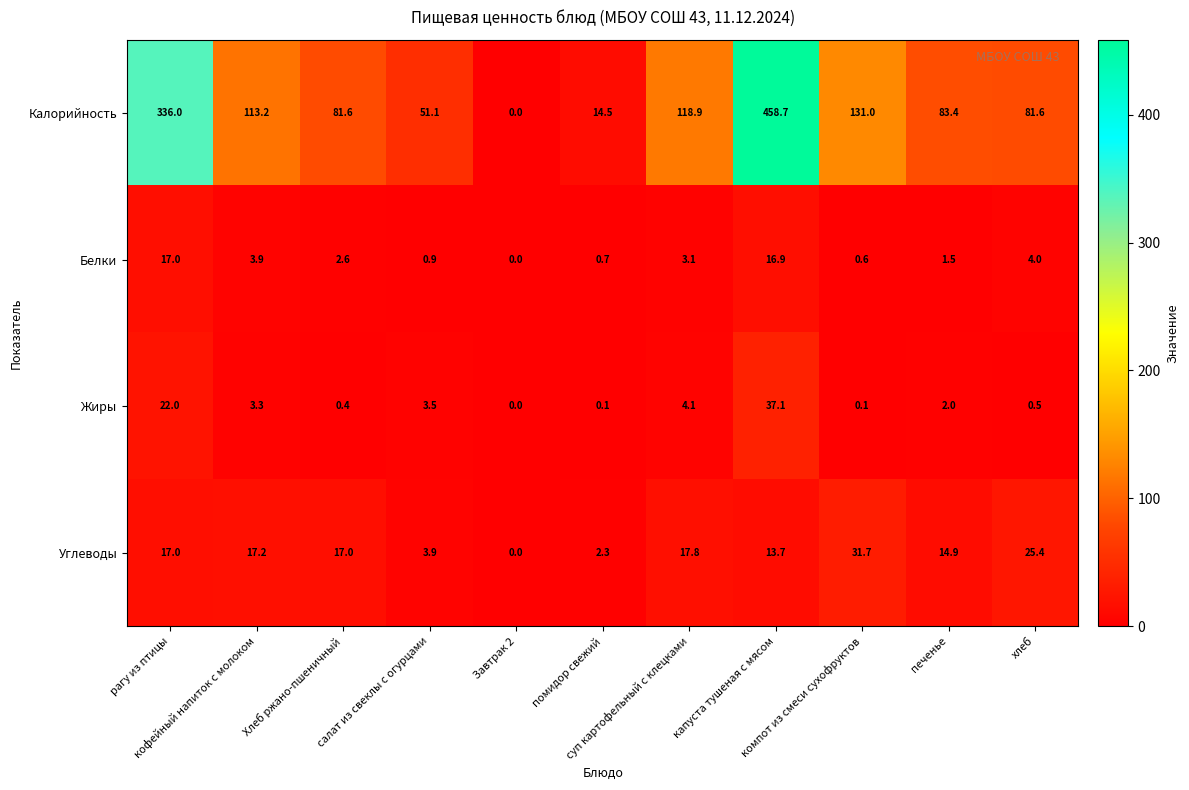

Which series has the largest range (max minus min)?

Калорийность